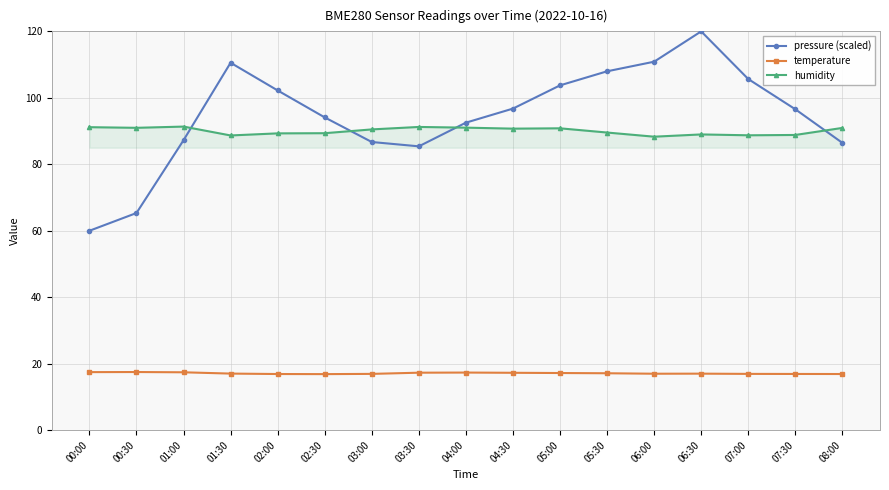

Which series changed the most between 06:00 and 07:00?

pressure (scaled)